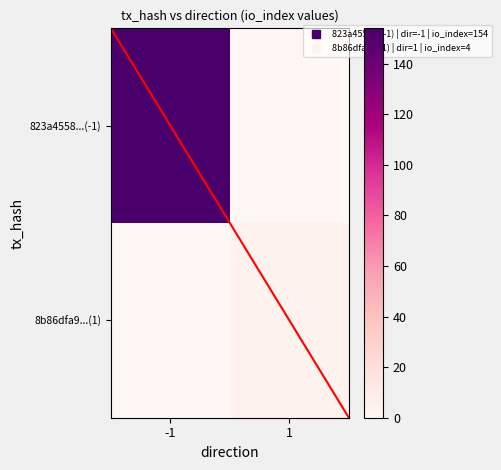

Reading right to left, what are all the values shown in this chart?

823a4558...(-1): 1=0	-1=154
8b86dfa9...(1): 1=4	-1=0